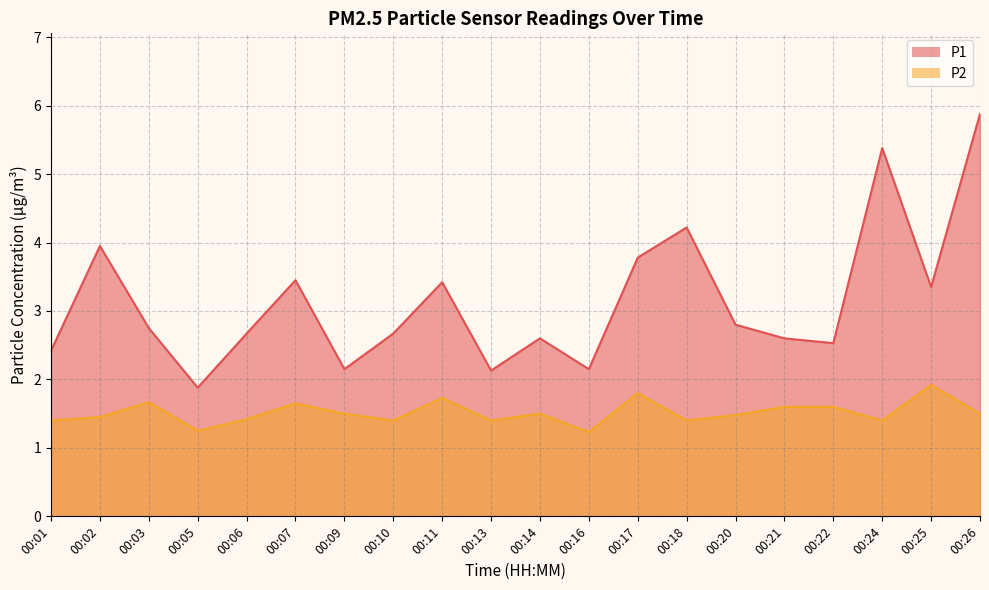

In P1, how many points are higher than both neighbors (excluding endpoints)?

6